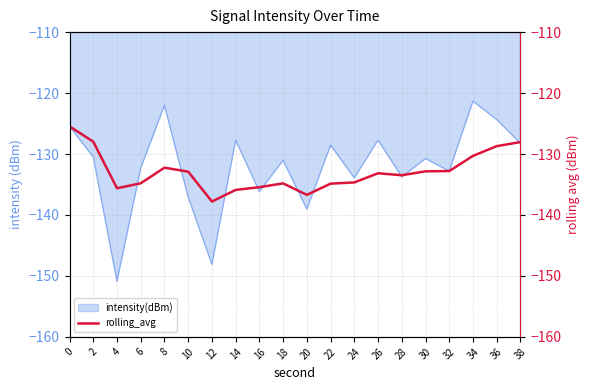

What is the value of the 20th point from the left?

-128.0